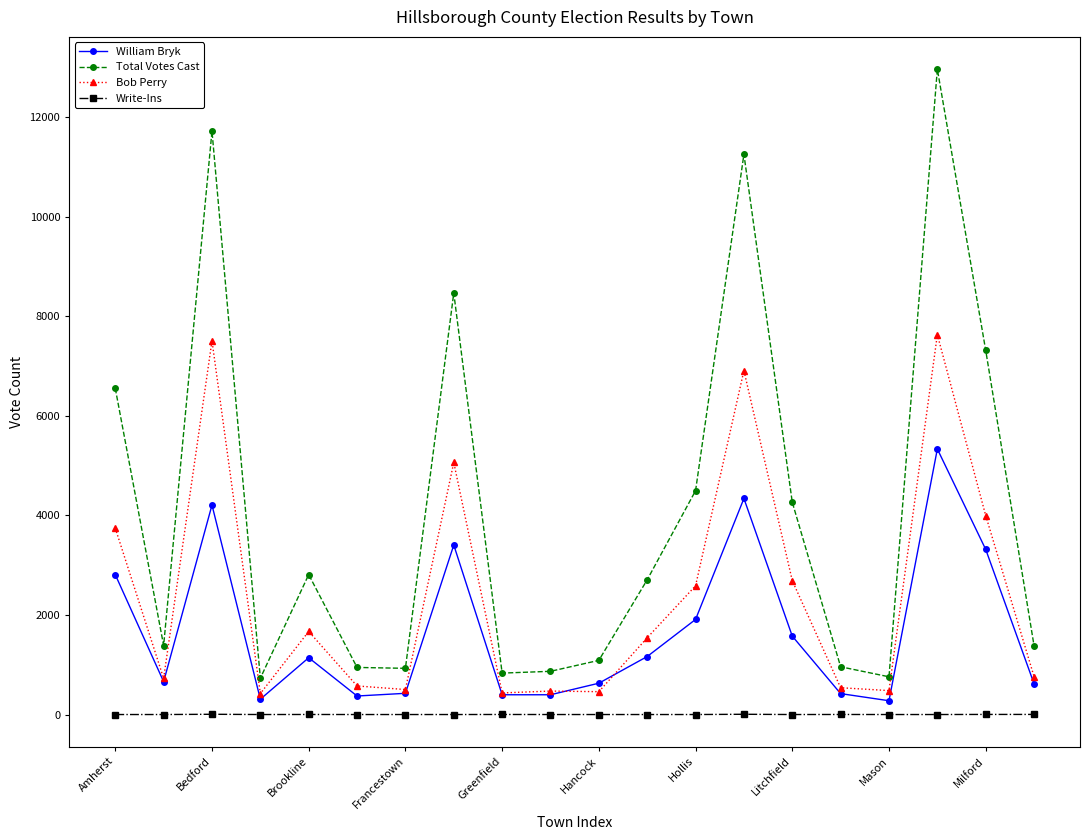

What is the sum of all William Bryk values?

33709